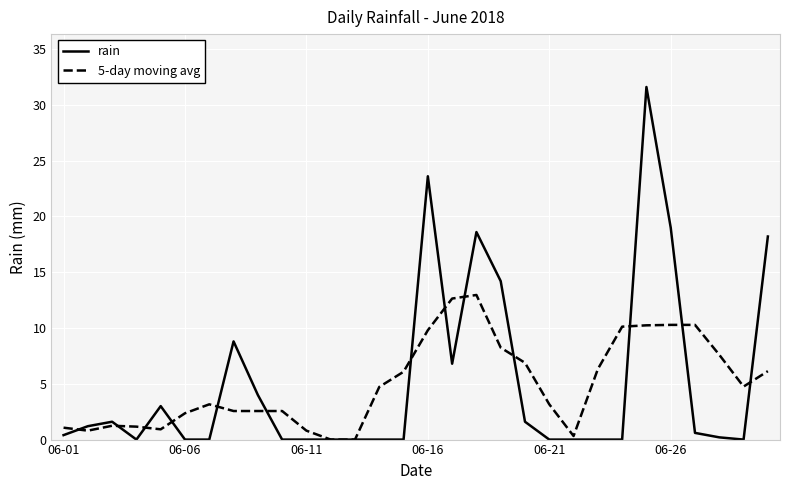

What is the highest value of the 5-day moving avg series?

13.0